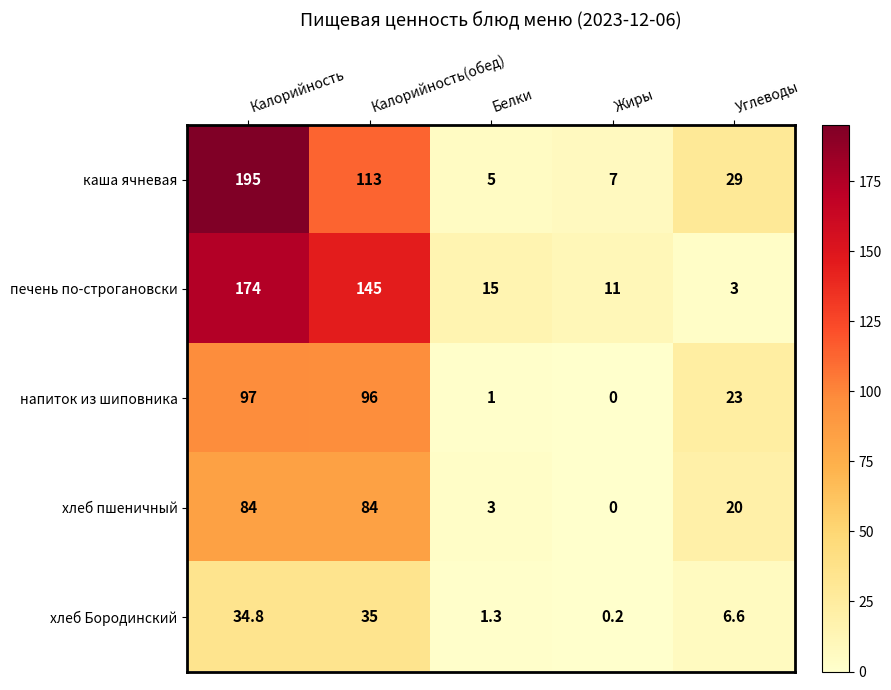

How many values in the каша ячневая series are below 29?

2